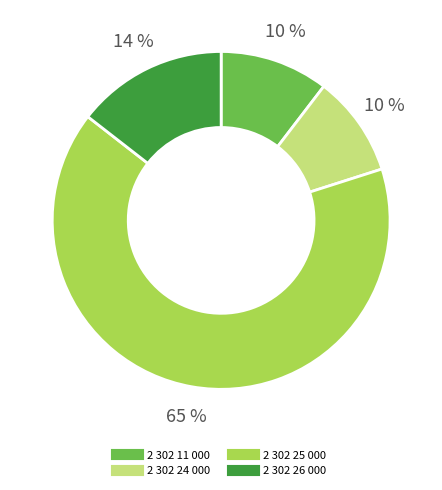

What is the largest slice in the pie chart?

2 302 25 000